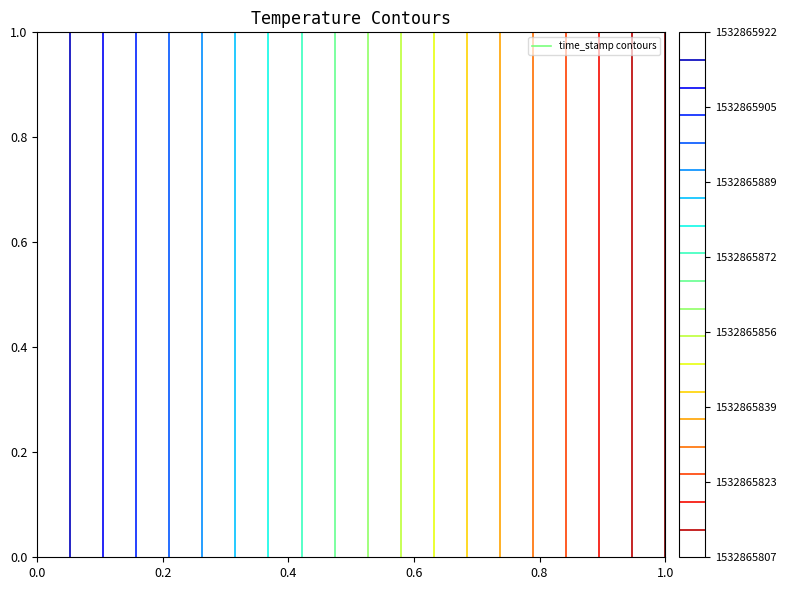

Is it true that db1f8410024435f9d34f40405b49d6ad8d33501 equals 2740655077 at time_stamp?

False